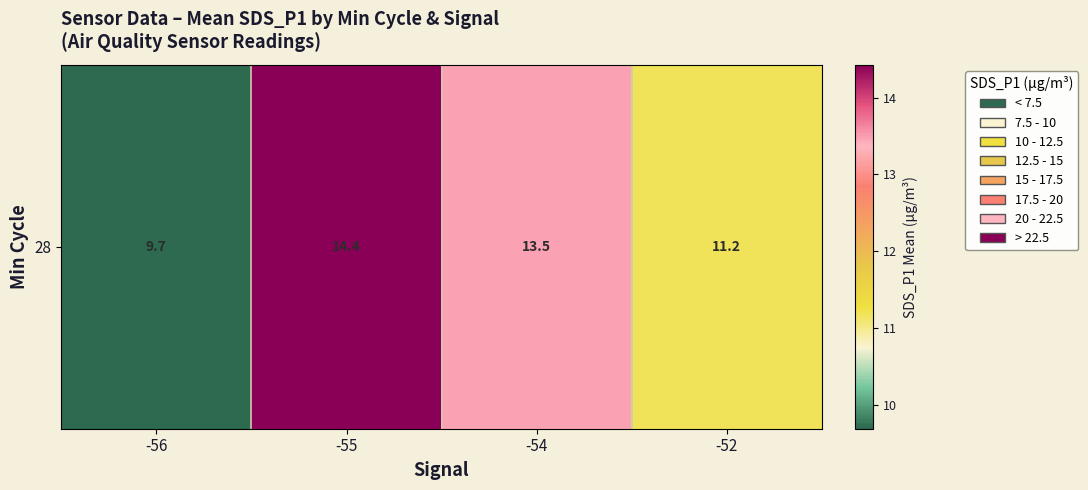

List the labels in order of value, largest first.

-55, -54, -52, -56